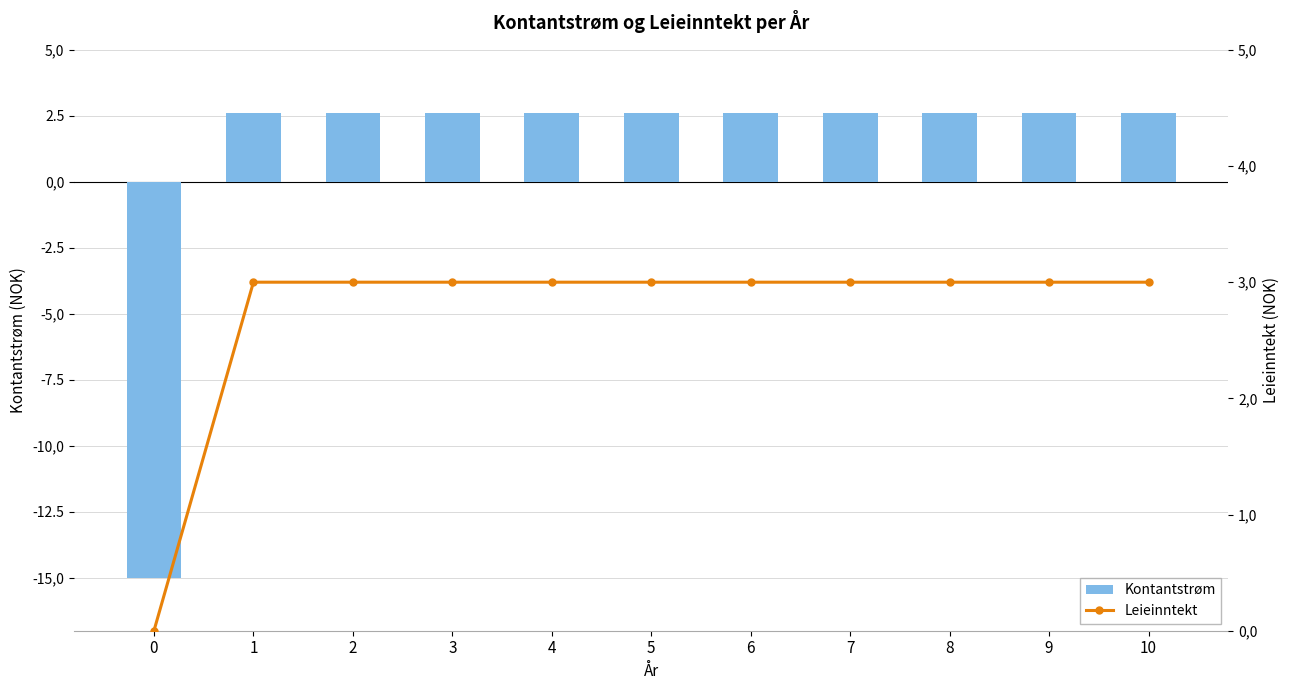

What is the difference between the maximum and minimum values in the Leieinntekt series?

3000000